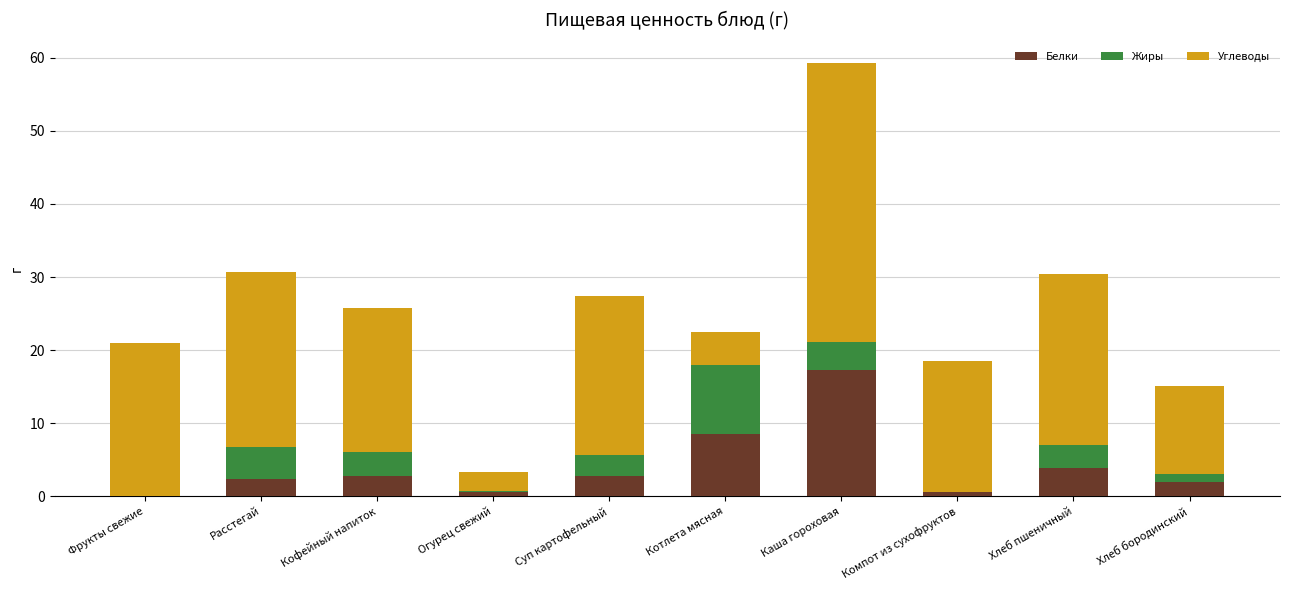

At which category is the sum across all series the highest?

Каша гороховая